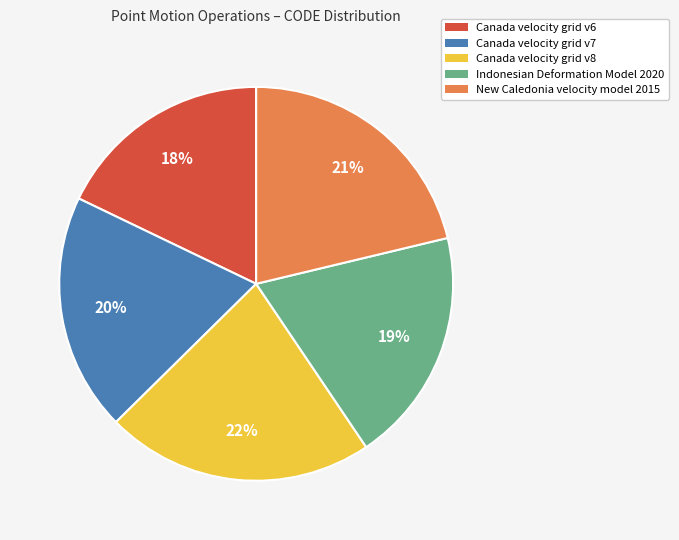

To the nearest percent, what is the combined percentage of Canada velocity grid v8 and Canada velocity grid v6?

40%